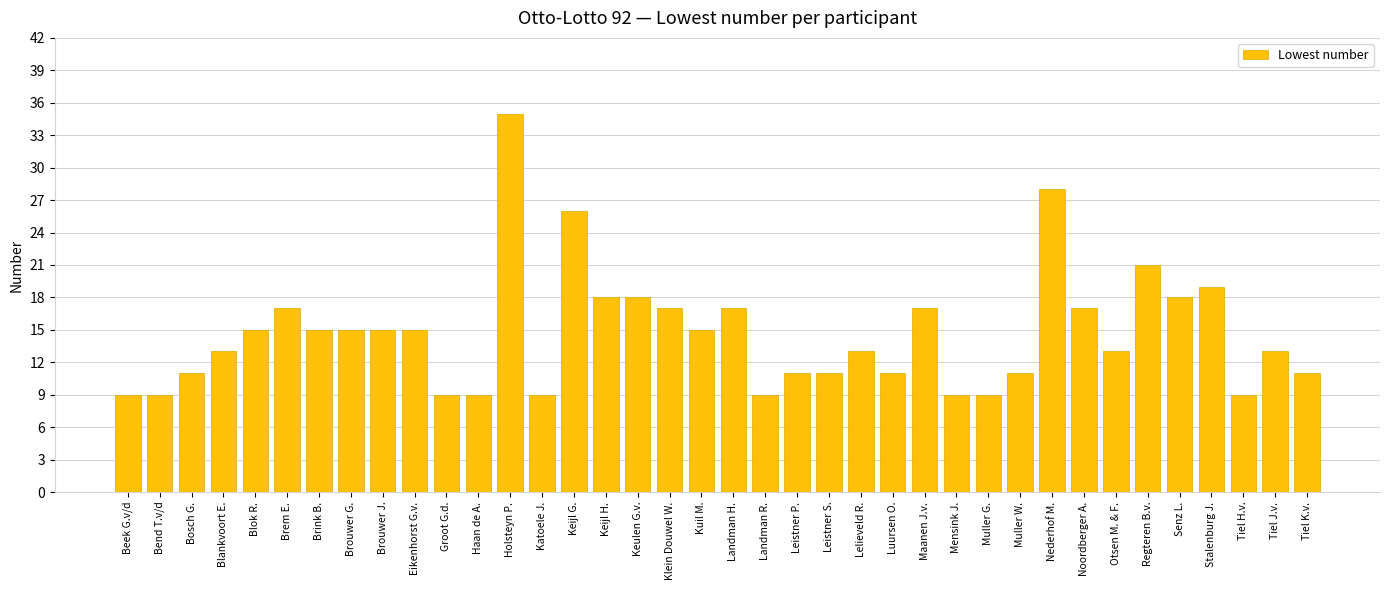

At which label is the value closest to 22?

Regteren B.v.